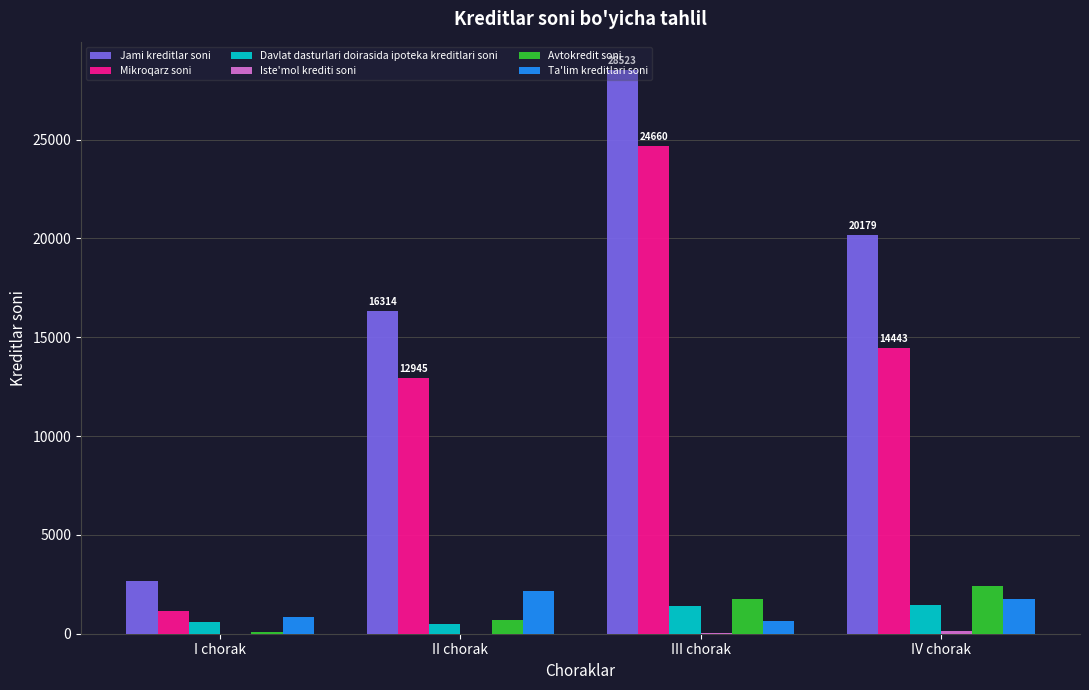

The value of Ta'lim kreditlari soni at I chorak is 821. True or false?

True